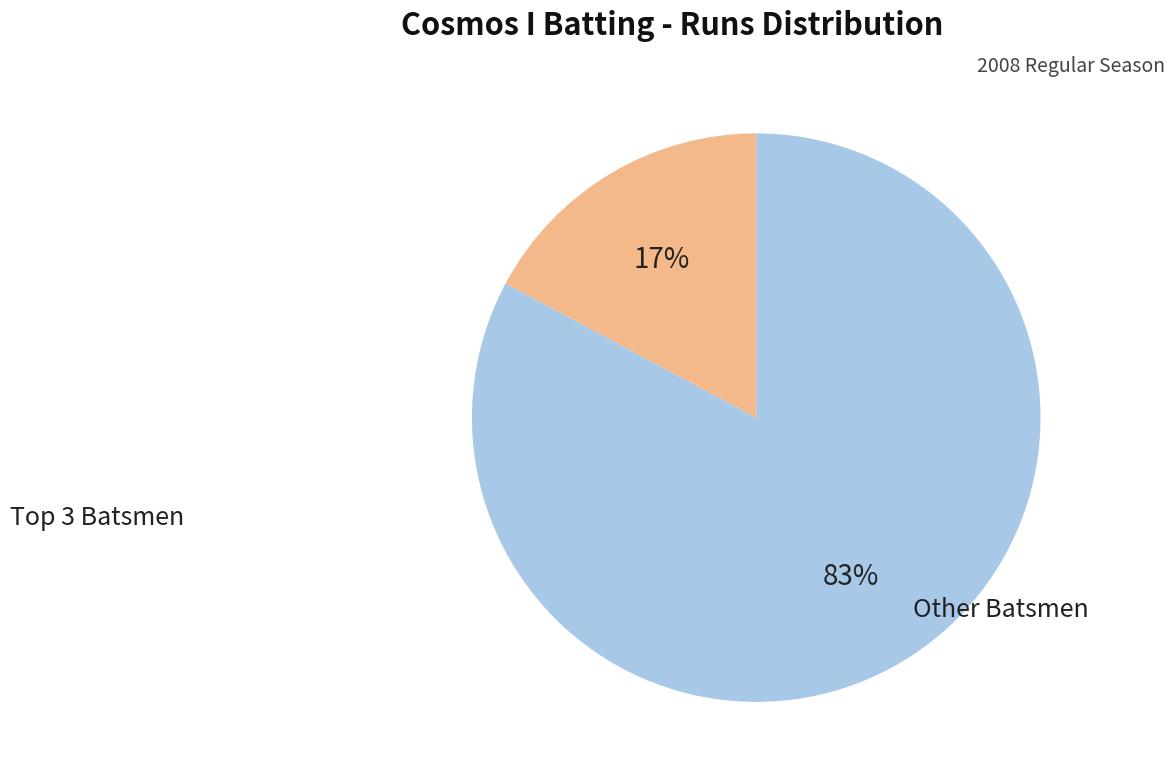

To the nearest percent, what is the average slice percentage?

50%